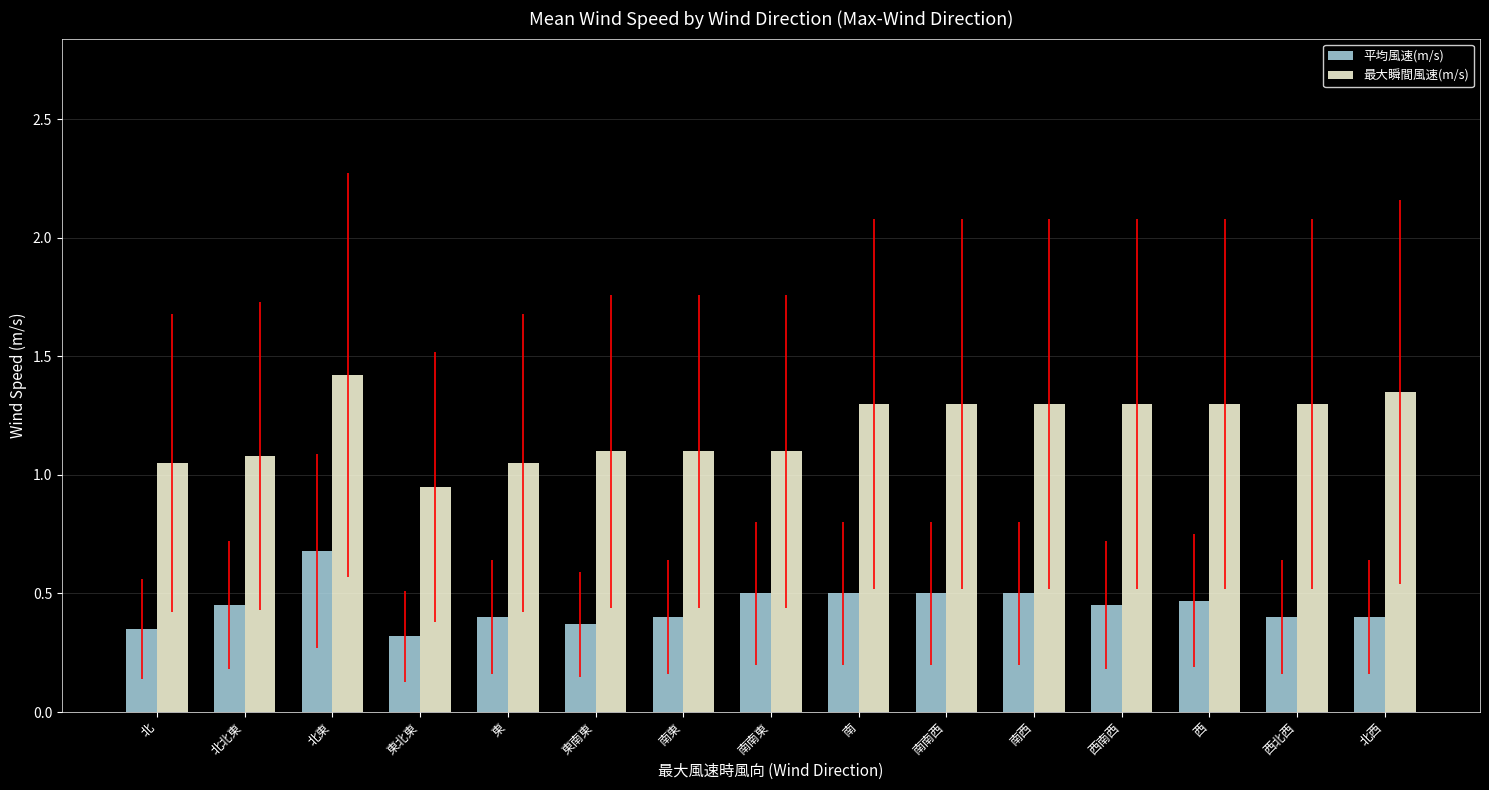

The 平均風速(m/s) series shows 0.4 at 東南東. True or false?

True